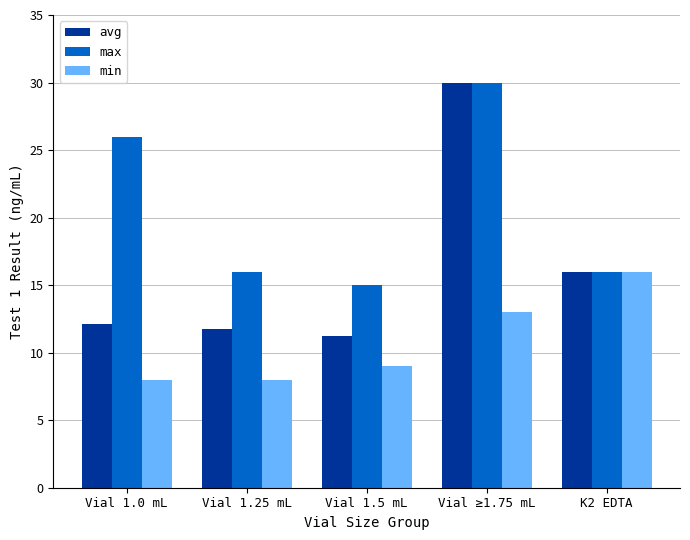

Count the number of categories in the chart.

5